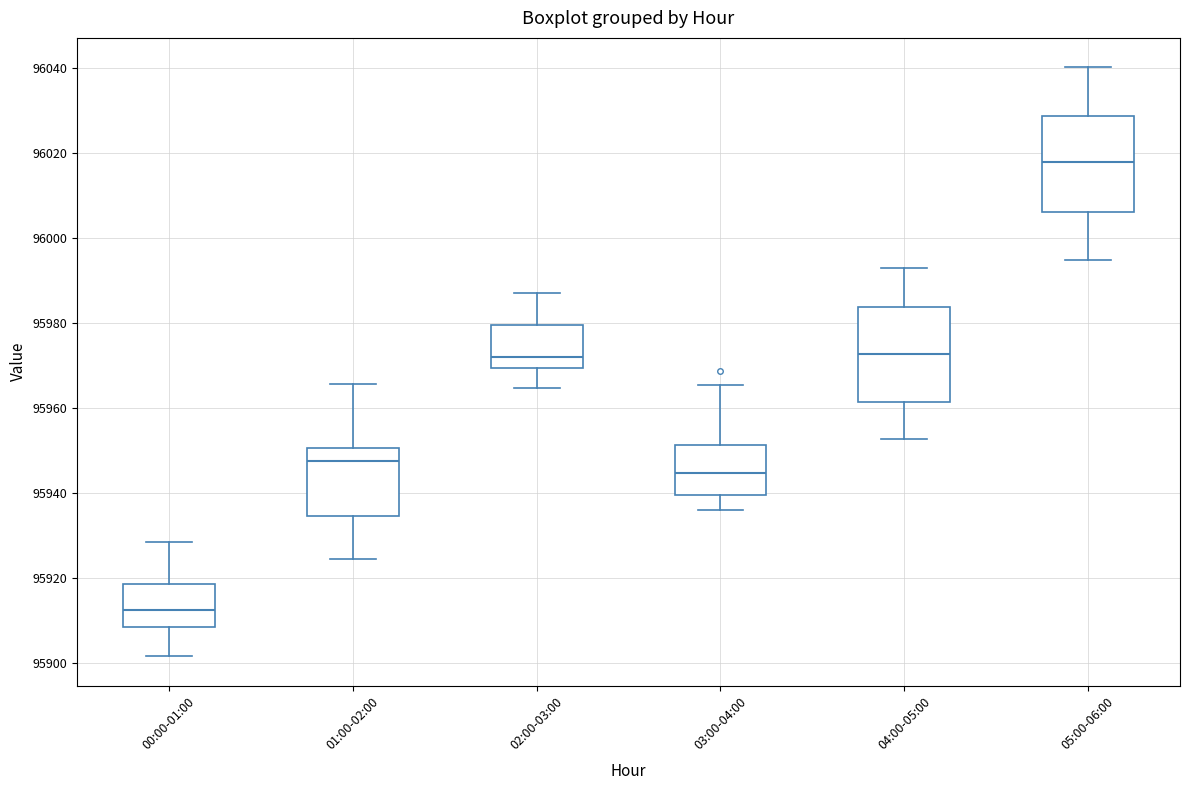

Reading left to right, read every box against the y-axis: the position of its median line, the range the box covers, and the ends of its whiskers. The values are not printed on the chart, so give them approximately, as read against the axis.

00:00-01:00: median 95912, box 95908 to 95918, whiskers 95902 to 95928
01:00-02:00: median 95948, box 95934 to 95950, whiskers 95924 to 95966
02:00-03:00: median 95972, box 95970 to 95980, whiskers 95964 to 95988
03:00-04:00: median 95944, box 95940 to 95952, whiskers 95936 to 95966
04:00-05:00: median 95972, box 95962 to 95984, whiskers 95952 to 95992
05:00-06:00: median 96018, box 96006 to 96028, whiskers 95994 to 96040